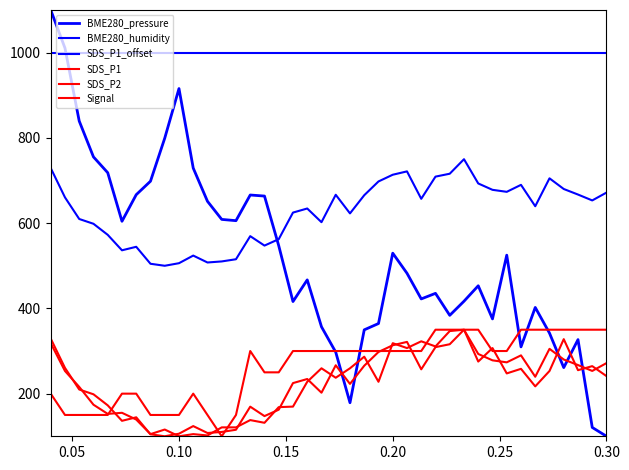

What is the value of the BME280_pressure point at the 5th from the left?

718.3